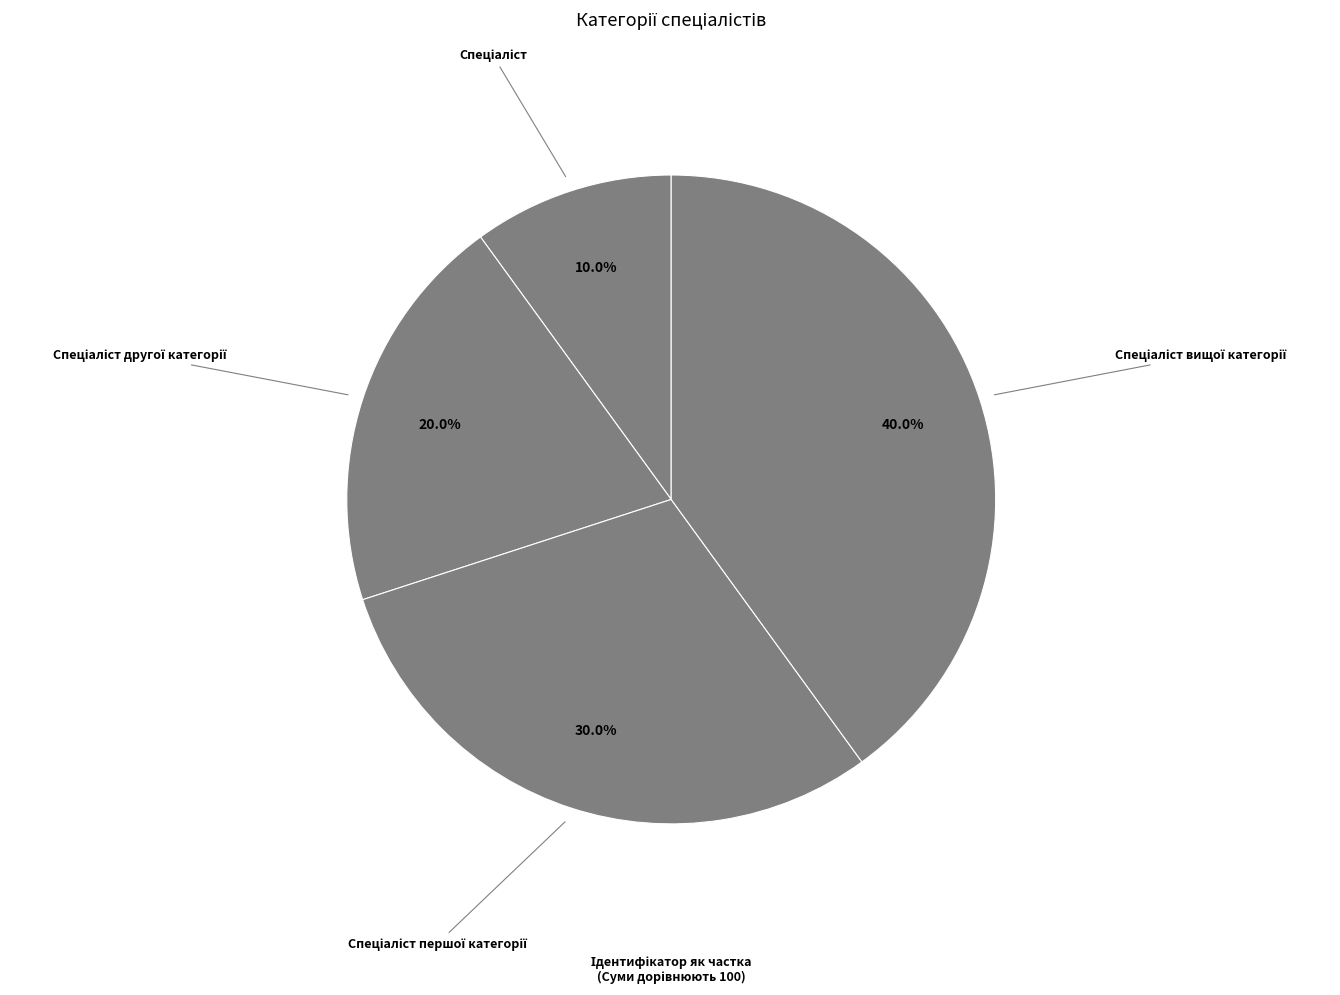

Is there a majority slice in this chart?

No